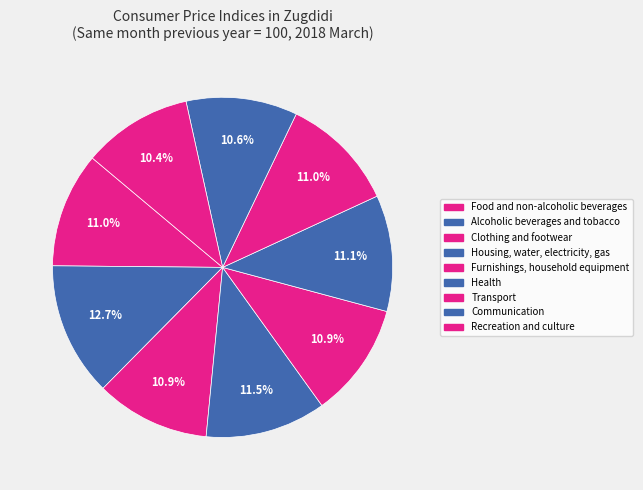

To the nearest percent, what is the difference between the Housing, water, electricity, gas and Recreation and culture slice percentages?

1%